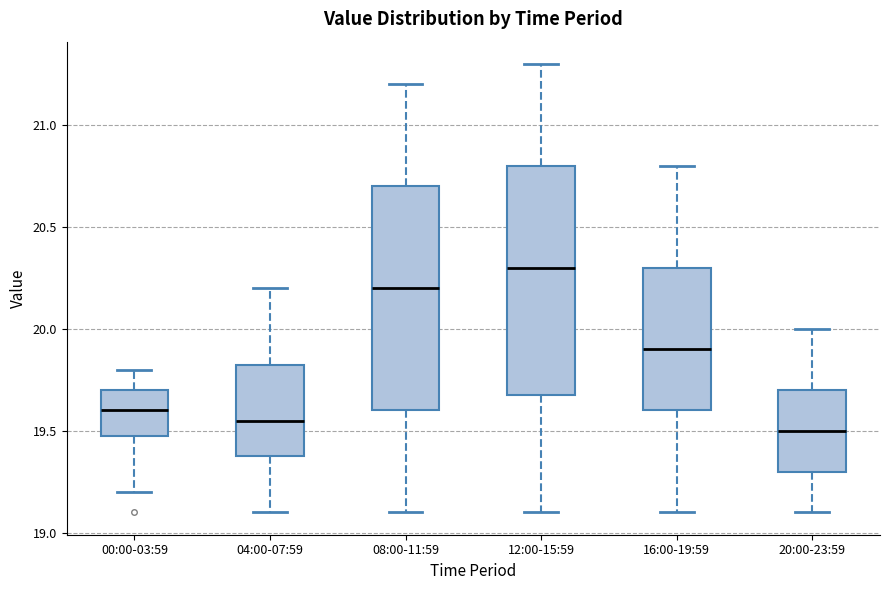

Reading left to right, transcribe this box plot: for each box, give where its median line is, the range the box spans, and where its two whiskers end, as read against the y-axis. The values are not printed on the chart, so give them approximately, as read against the axis.

00:00-03:59: median 19.60, box 19.50 to 19.70, whiskers 19.20 to 19.80
04:00-07:59: median 19.55, box 19.40 to 19.85, whiskers 19.10 to 20.20
08:00-11:59: median 20.20, box 19.60 to 20.70, whiskers 19.10 to 21.20
12:00-15:59: median 20.30, box 19.70 to 20.80, whiskers 19.10 to 21.30
16:00-19:59: median 19.90, box 19.60 to 20.30, whiskers 19.10 to 20.80
20:00-23:59: median 19.50, box 19.30 to 19.70, whiskers 19.10 to 20.00